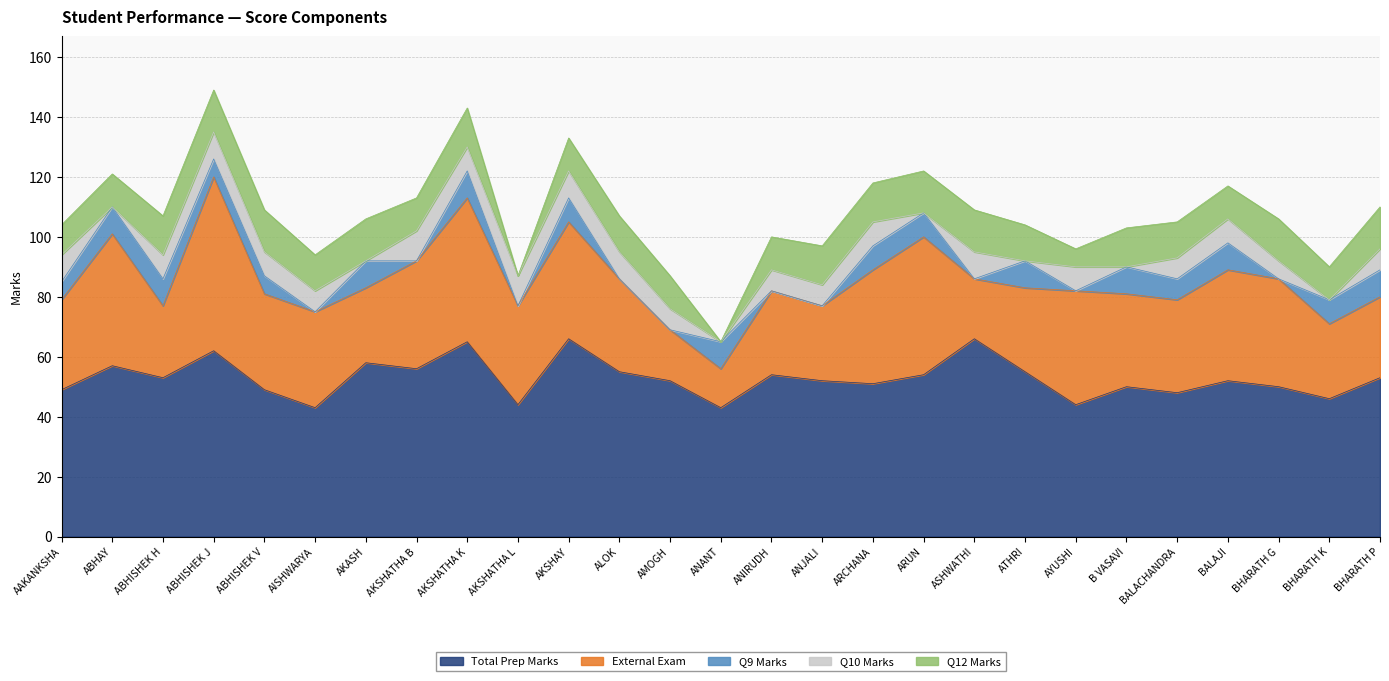

How many values in the Q9 Marks series exceed 7?

13